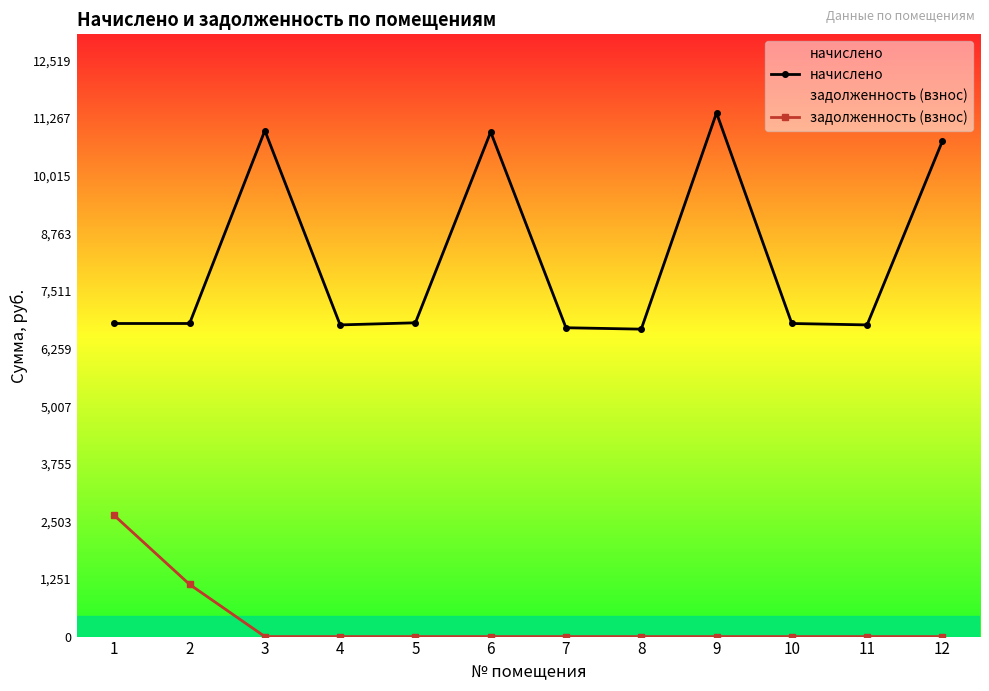

True or false: начислено and задолженность (взнос) intersect in this chart.

False